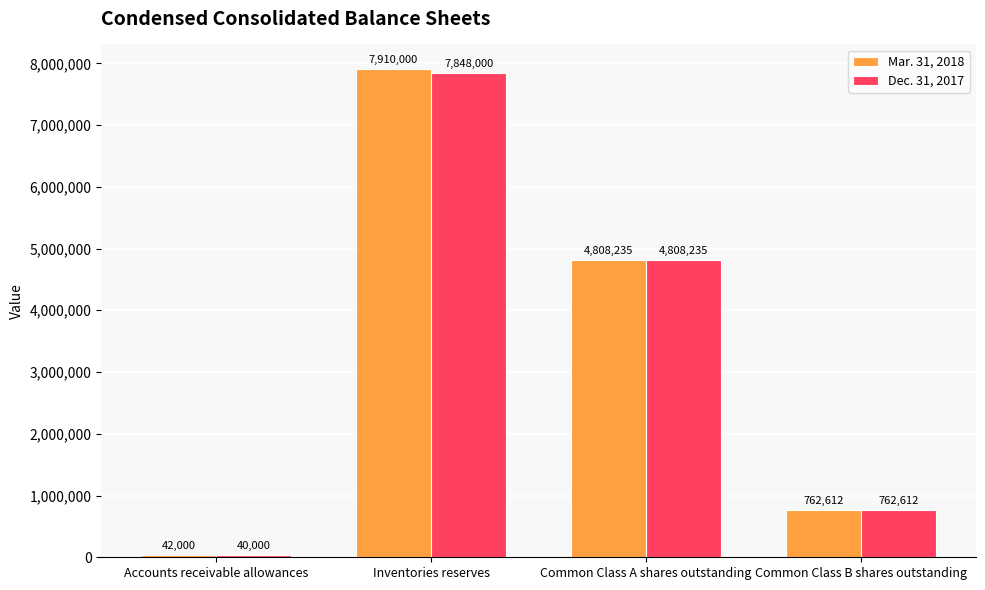

At which label does Mar. 31, 2018 first exceed 4808235?

Inventories reserves